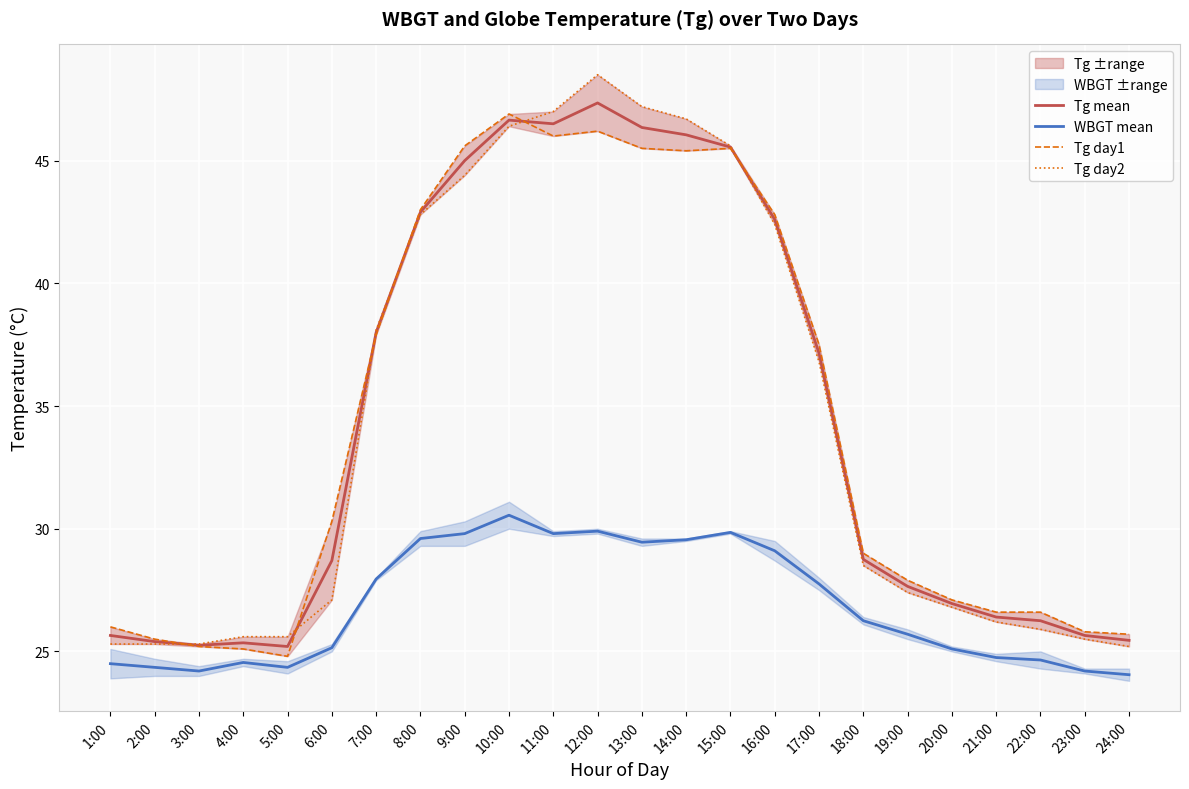

What is the label of the 10th point from the left?

10:00